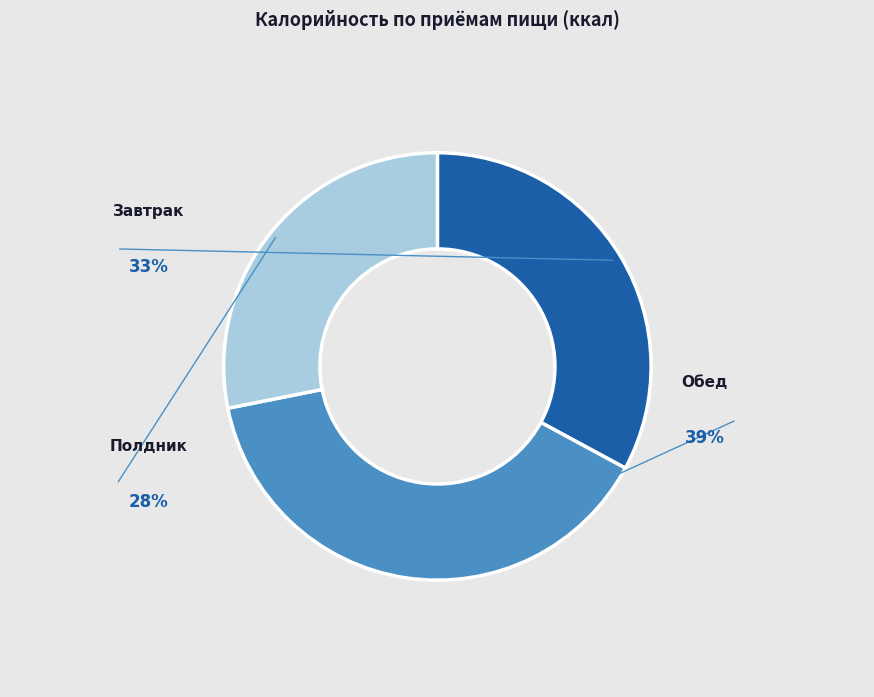

What is the change in value from Завтрак to Обед?

+115